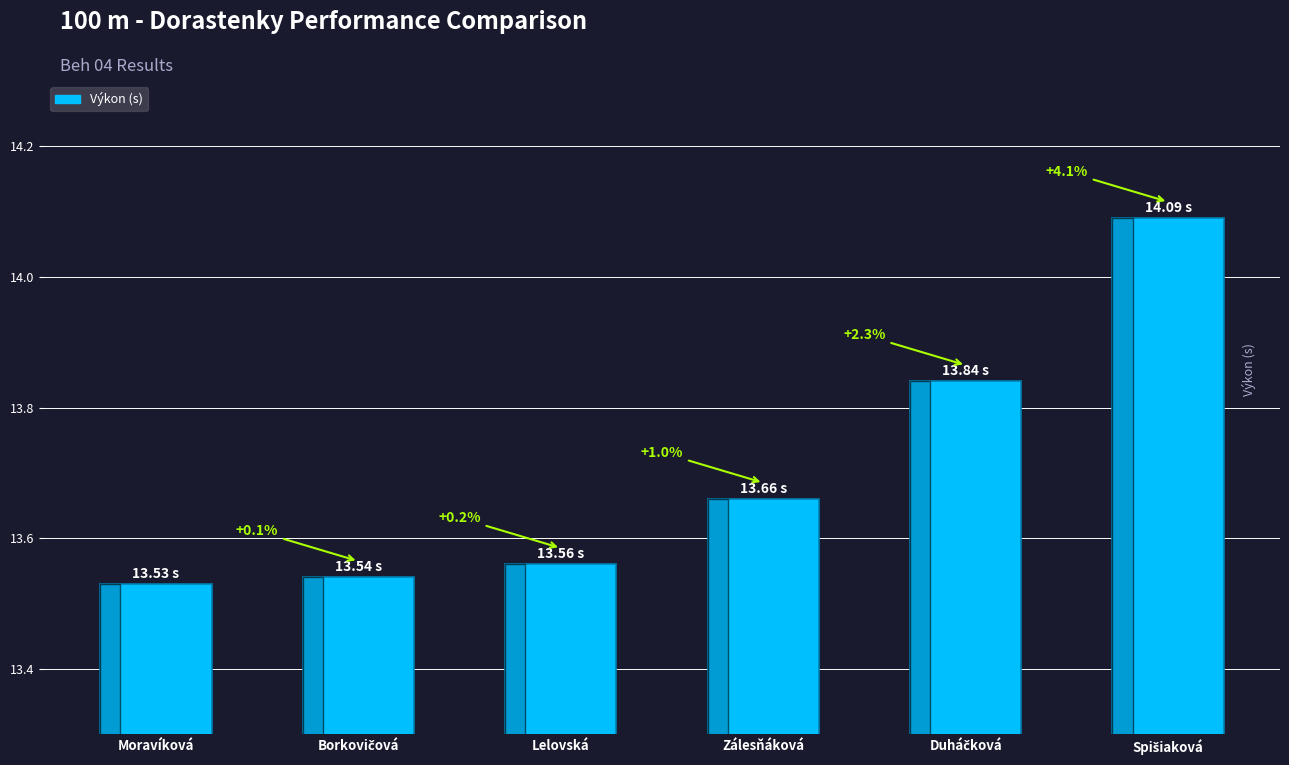

Reading right to left, list all the values displayed in this chart.

Spišiaková=14.1	Duháčková=13.8	Zálesňáková=13.7	Lelovská=13.6	Borkovičová=13.5	Moravíková=13.5